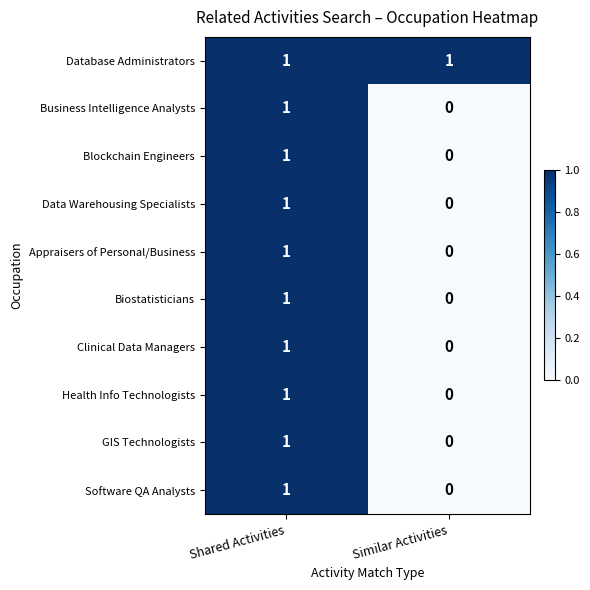

Which label corresponds to the smallest value in the chart?

Similar Activities